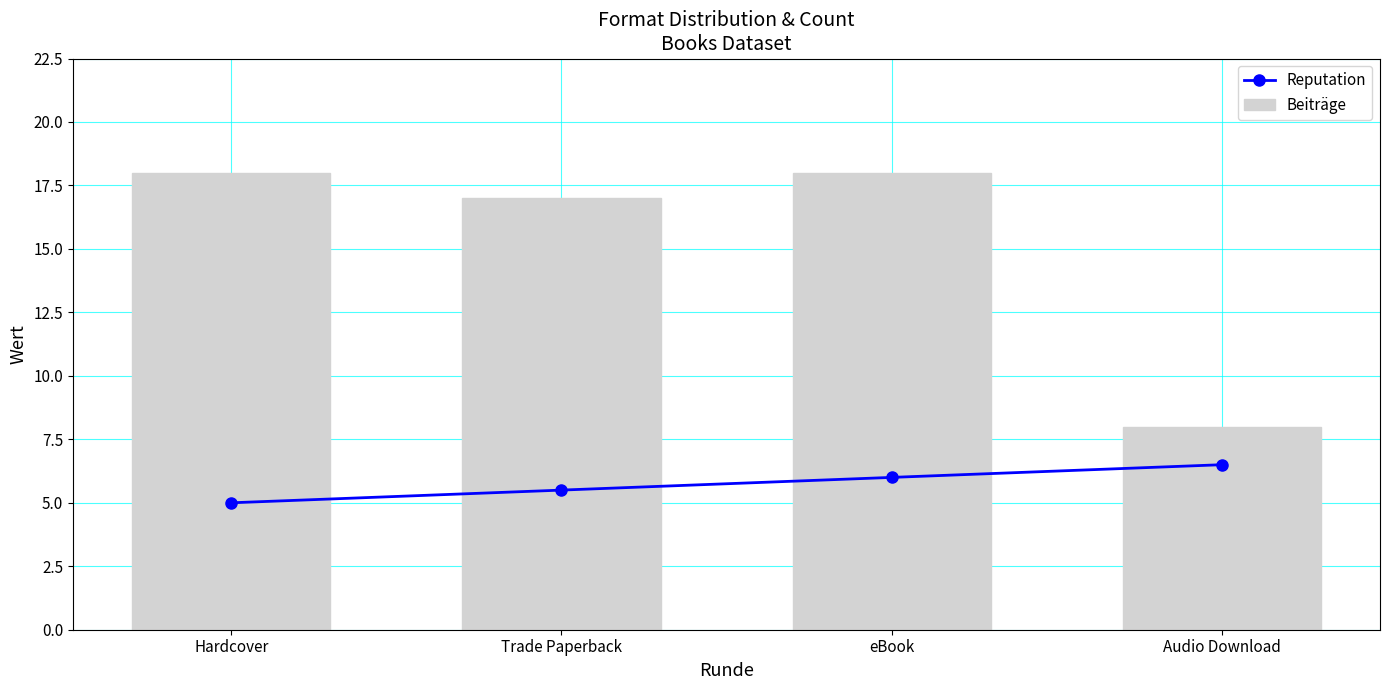

Which category has the lowest value in the Beiträge series?

Audio Download